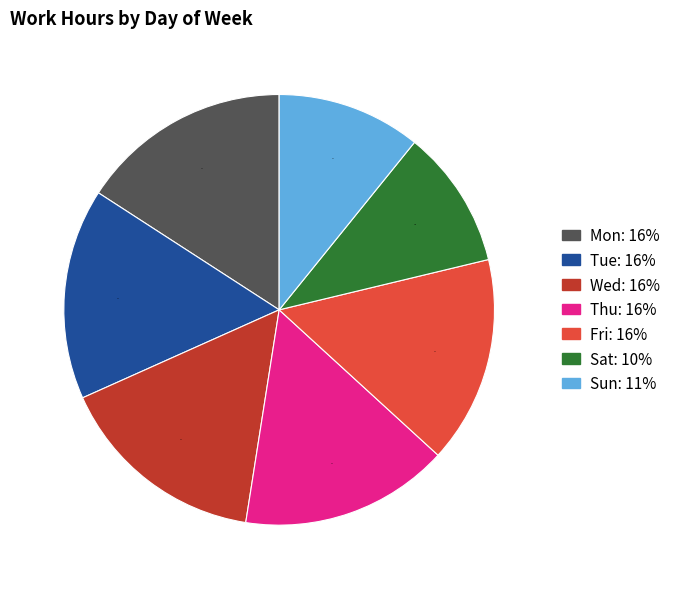

True or false: Sun accounts for 11% of the total.

True